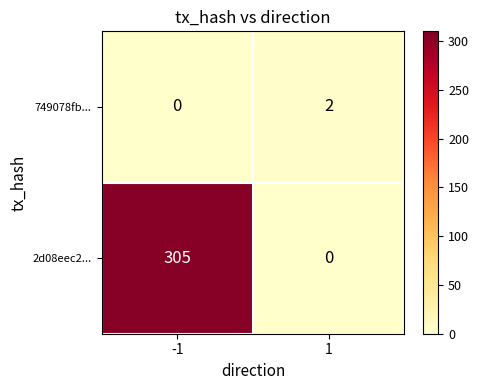

How many series are shown in this chart?

2